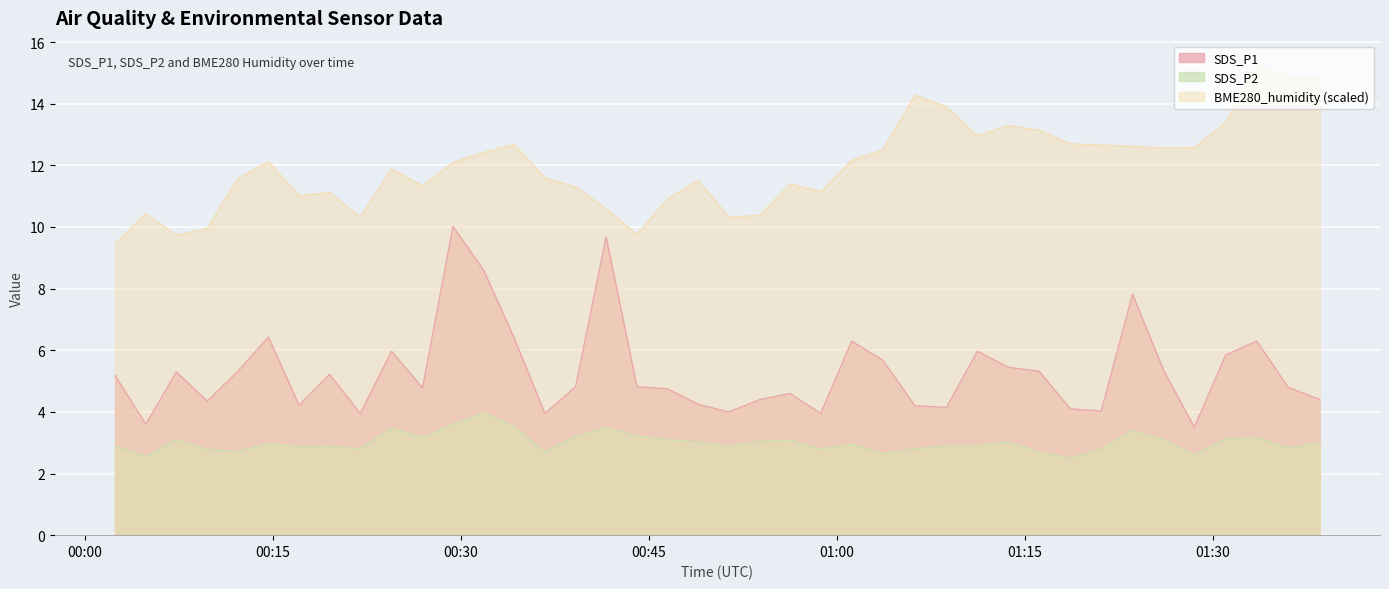

Where is the first local maximum for SDS_P1?

2023/06/29 00:26